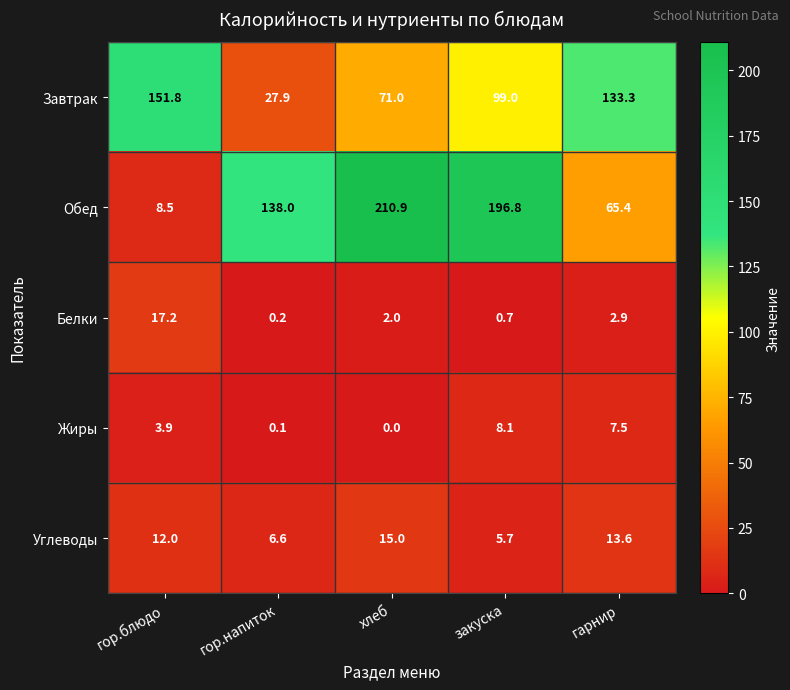

At закуска, list the series in order from smallest to largest.

Белки, Углеводы, Жиры, Завтрак, Обед